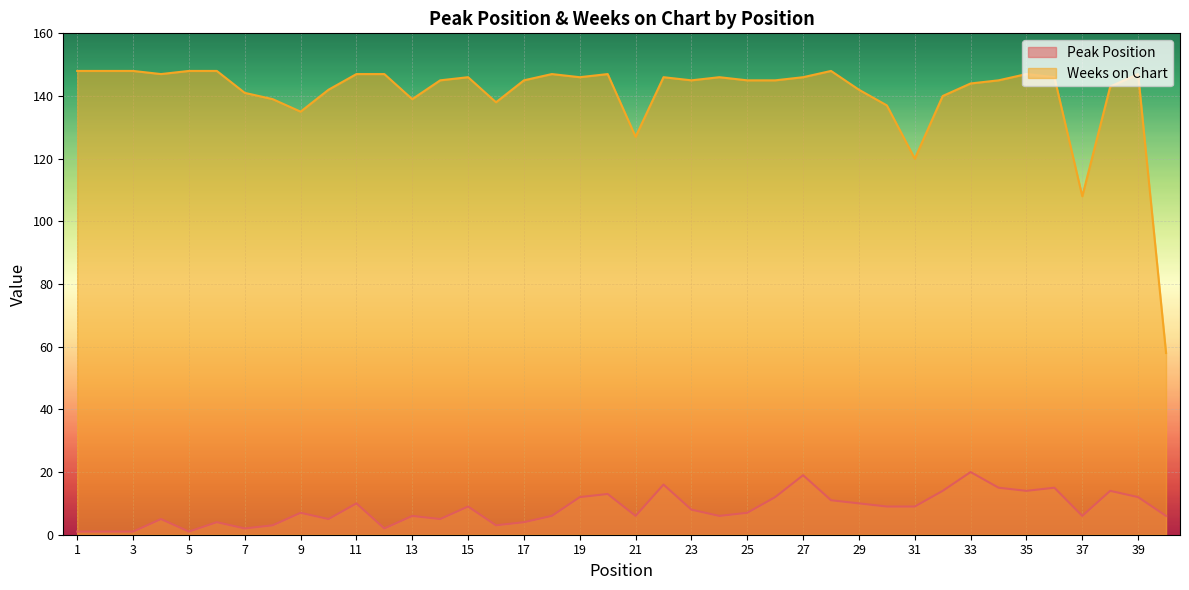

How many lines are shown in the chart?

2